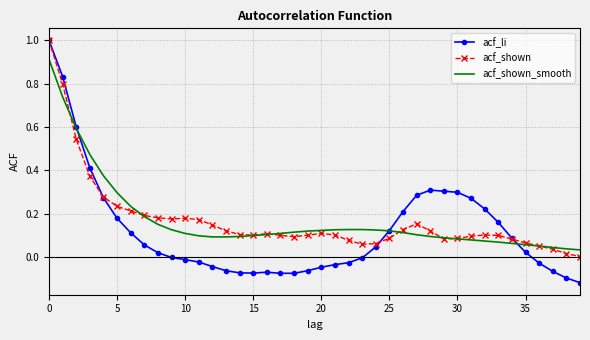

Which series has the widest spread of values?

acf_li